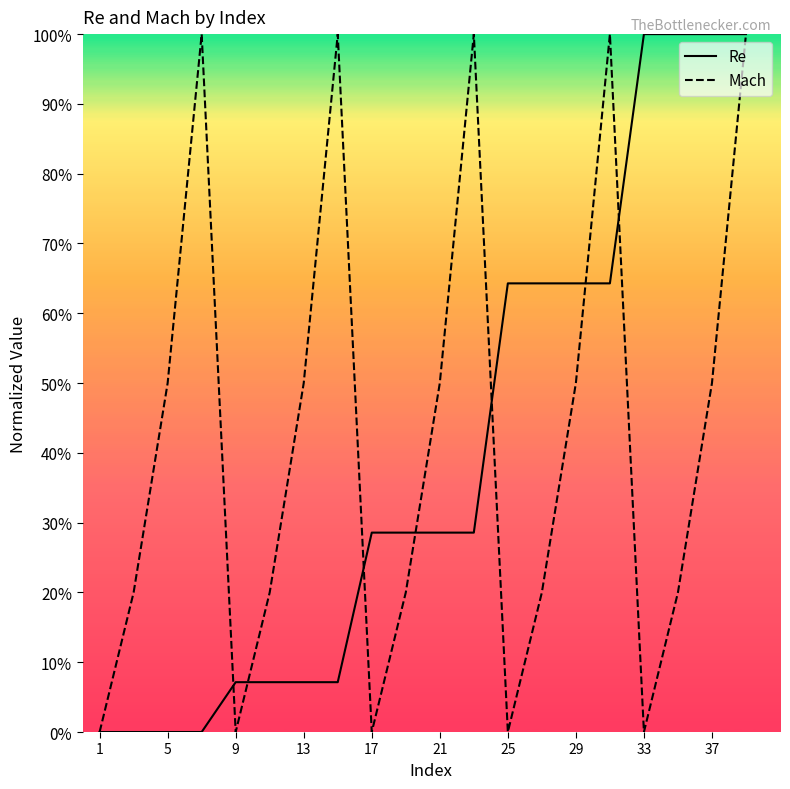

Rank the series by their maximum value, from lowest to highest.

Mach, Re